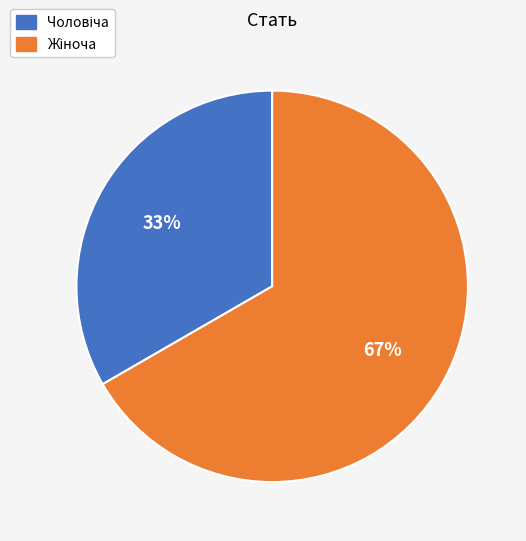

Count the number of slices in the pie.

2